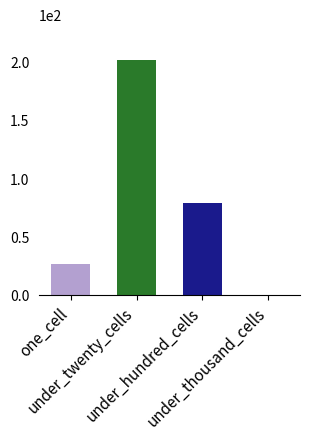

What is the greatest value displayed?

201.8